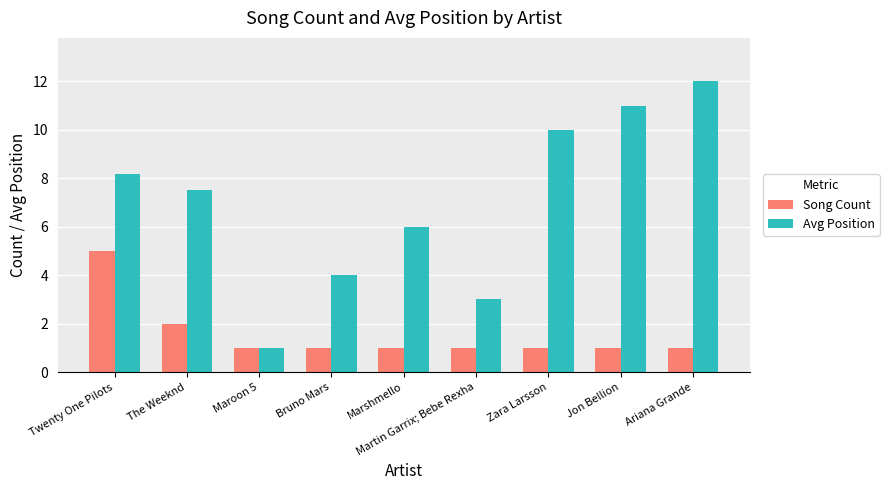

Which category has the lowest value in the Avg Position series?

Maroon 5